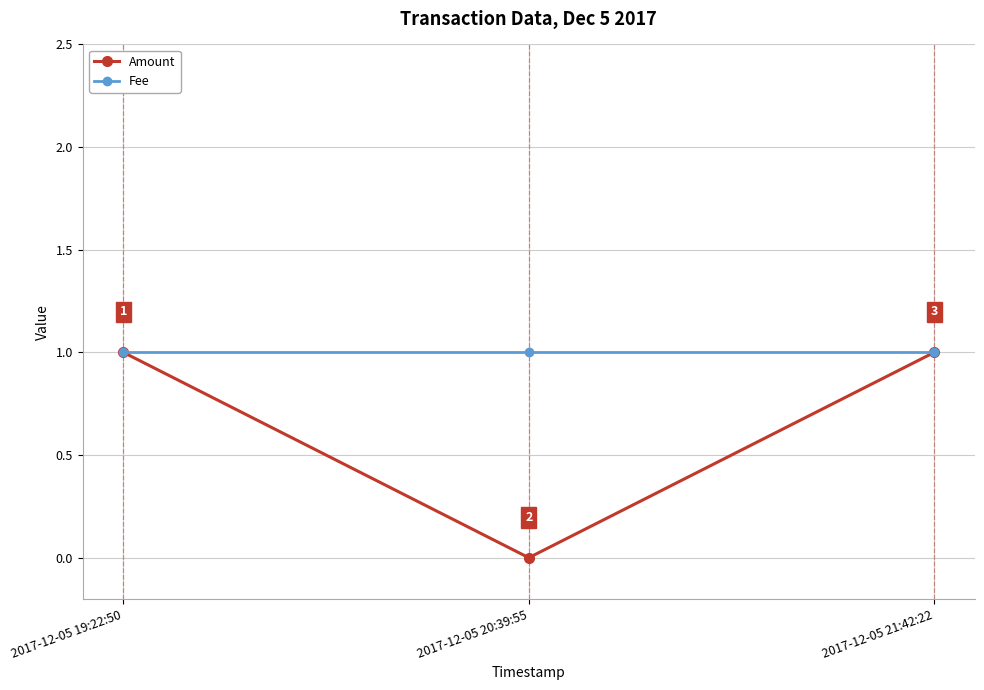

What is the difference between the Amount values at 2017-12-05 20:39:55 and 2017-12-05 21:42:22?

1